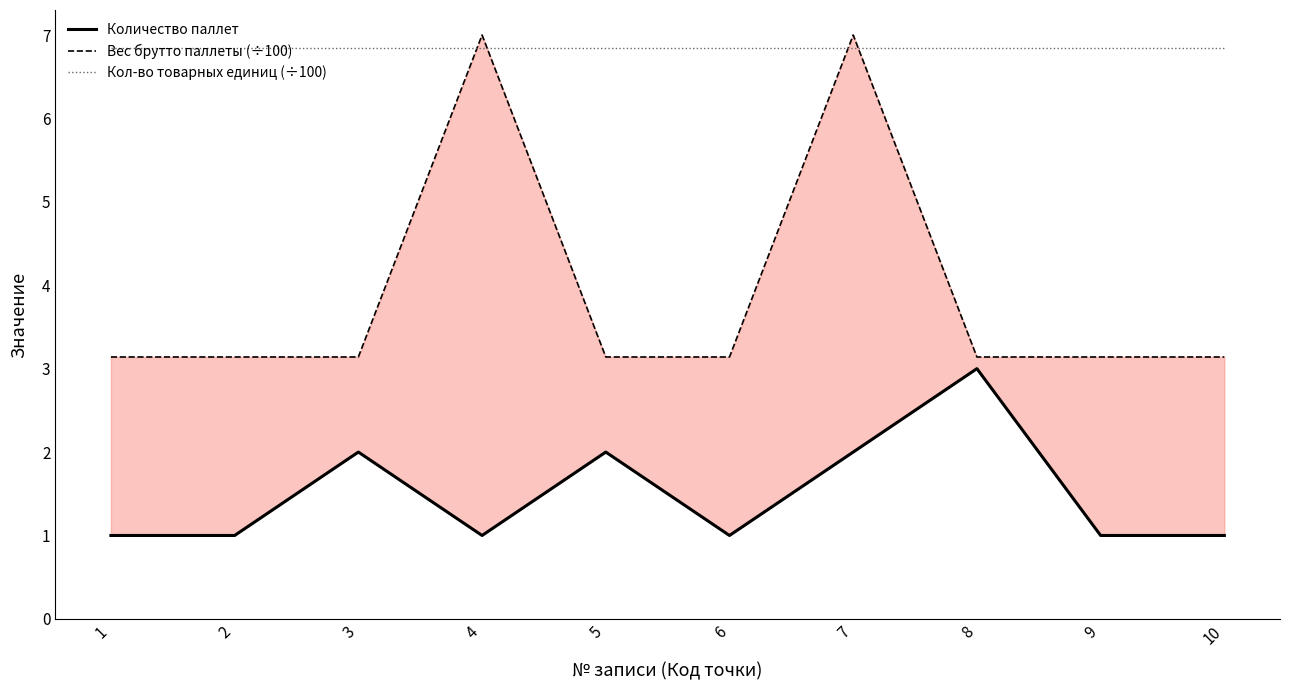

What is the value of the Кол-во товарных единиц (÷100) point at the 1st from the left?

6.8